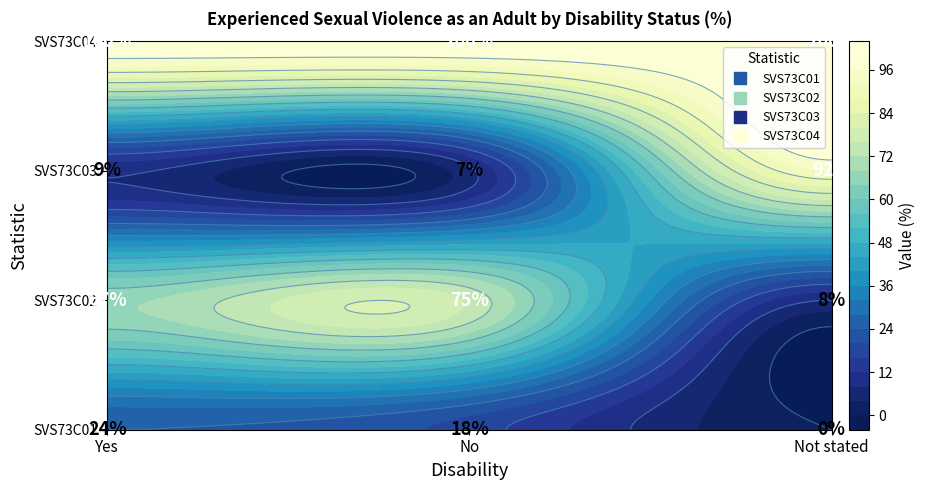

What is the sum of the SVS73C02 values at Yes and No?

142